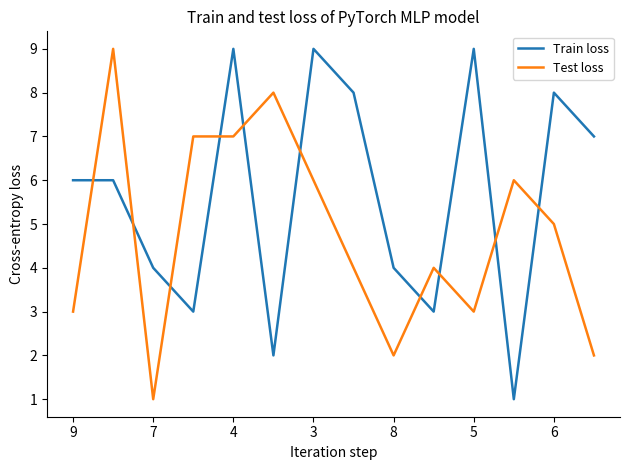

Which series ends up on top after the final intersection of Train loss and Test loss?

Train loss